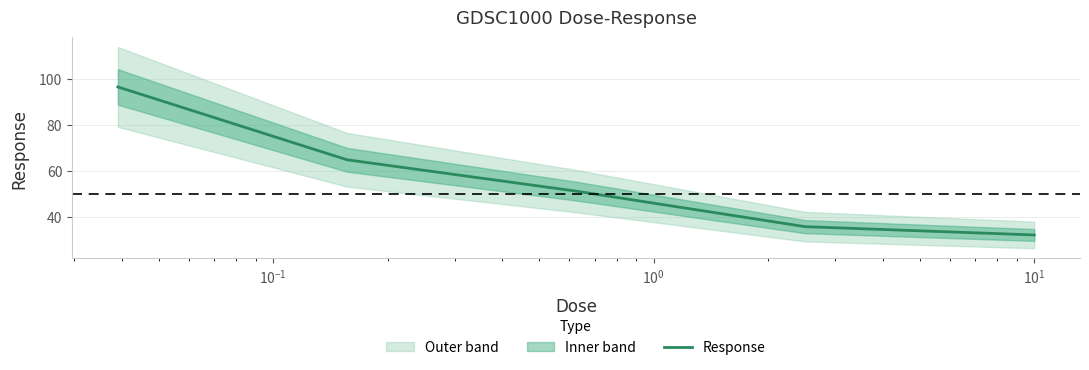

What is the minimum value for Response?

32.1